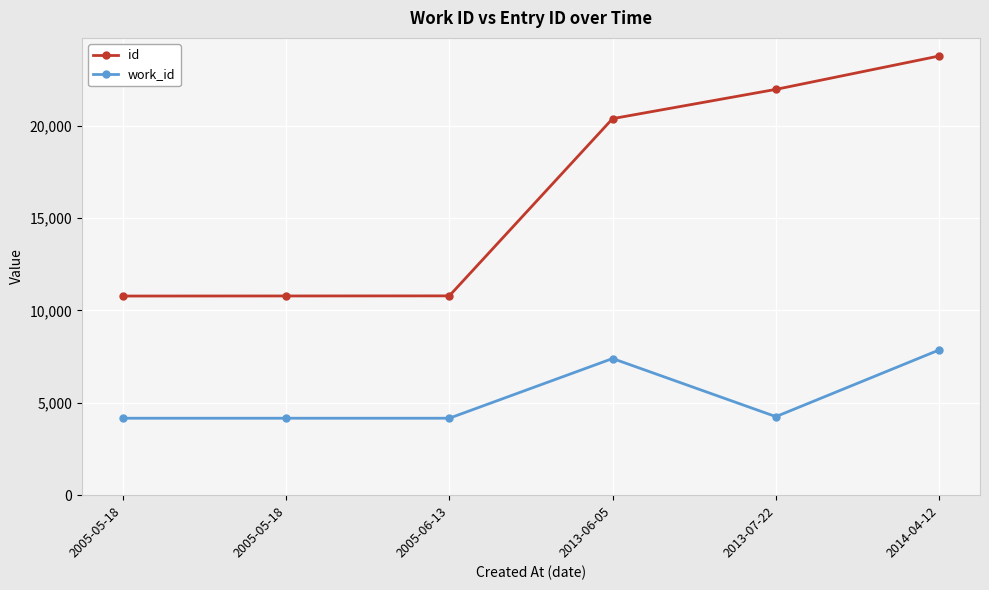

What is the average value of the work_id series?

5336